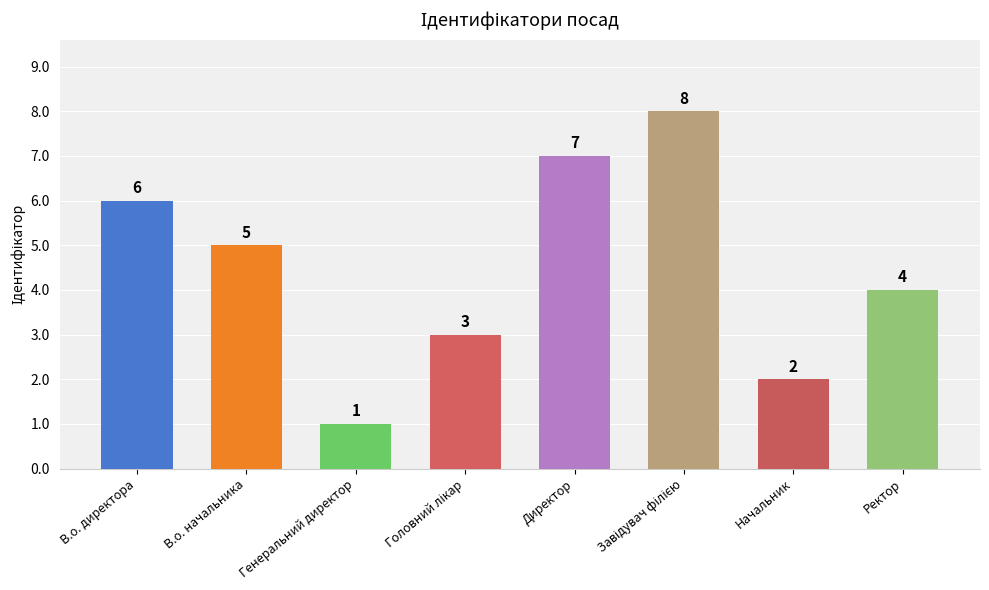

What position from the left is Генеральний директор?

3